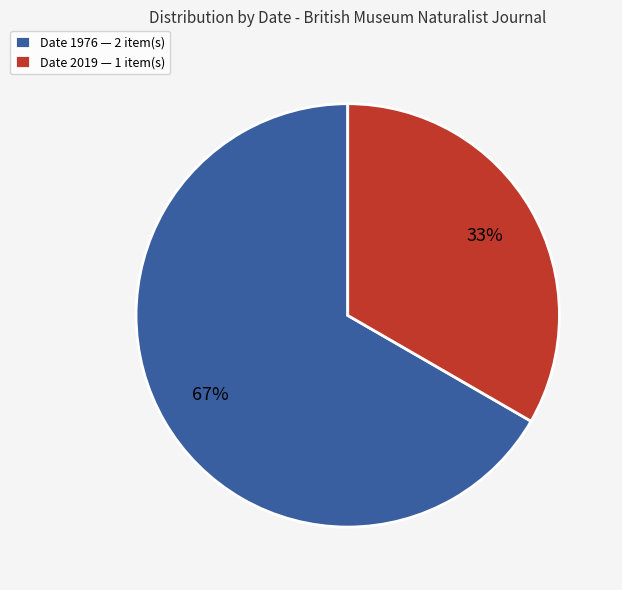

What is the smallest slice in the pie chart?

Date 2019 — 1 item(s)